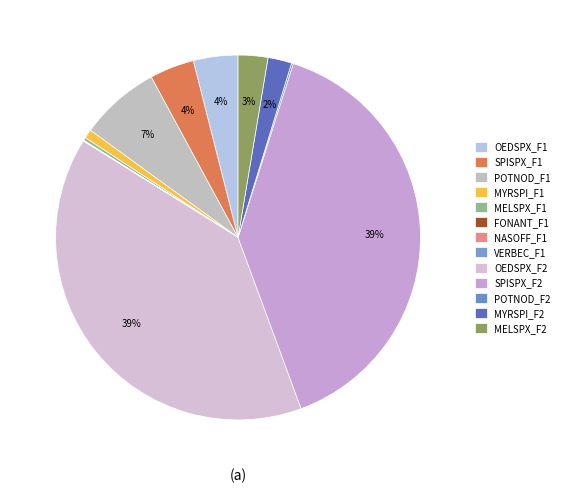

How many segments does this pie chart have?

13